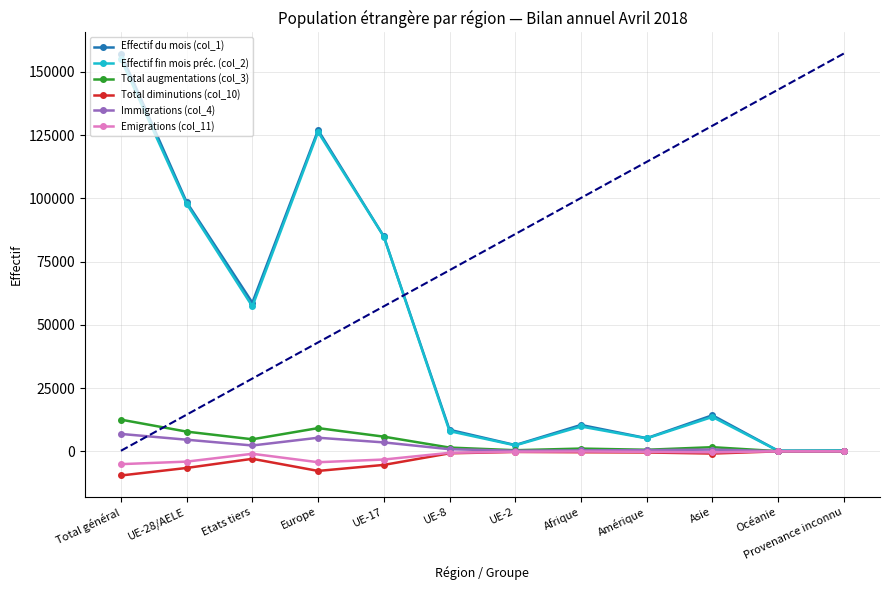

What is the spread (max minus min) of values at Europe?

134702